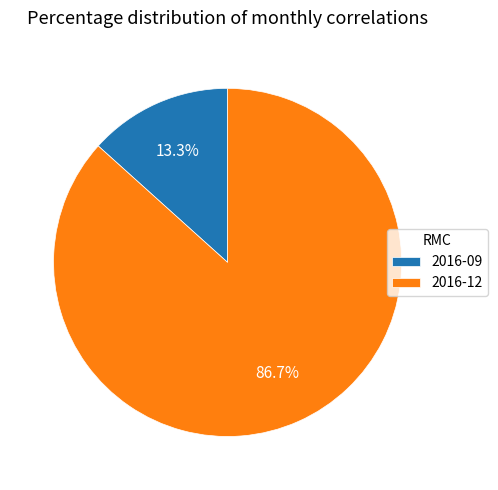

How many segments does this pie chart have?

2